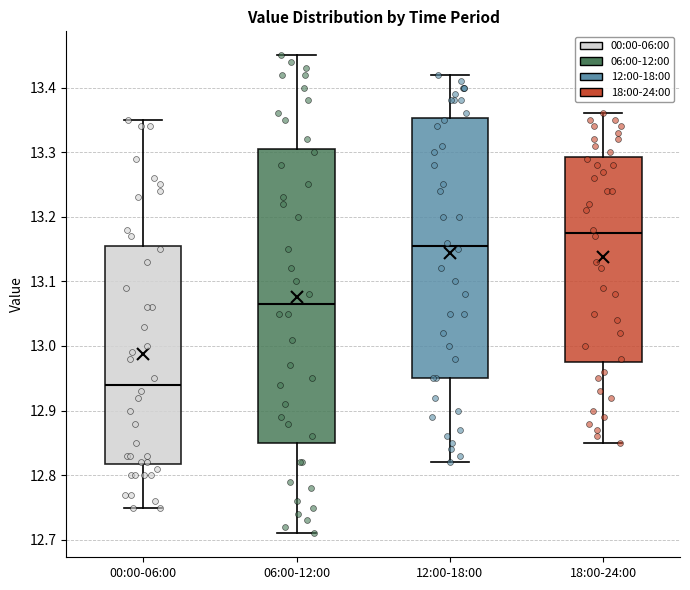

Reading left to right, read every box against the y-axis: the position of its median line, the range the box covers, and the ends of its whiskers. The values are not printed on the chart, so give them approximately, as read against the axis.

00:00-06:00: median 12.94, box 12.82 to 13.16, whiskers 12.75 to 13.35
06:00-12:00: median 13.07, box 12.85 to 13.31, whiskers 12.71 to 13.45
12:00-18:00: median 13.16, box 12.95 to 13.35, whiskers 12.82 to 13.42
18:00-24:00: median 13.18, box 12.98 to 13.29, whiskers 12.85 to 13.36